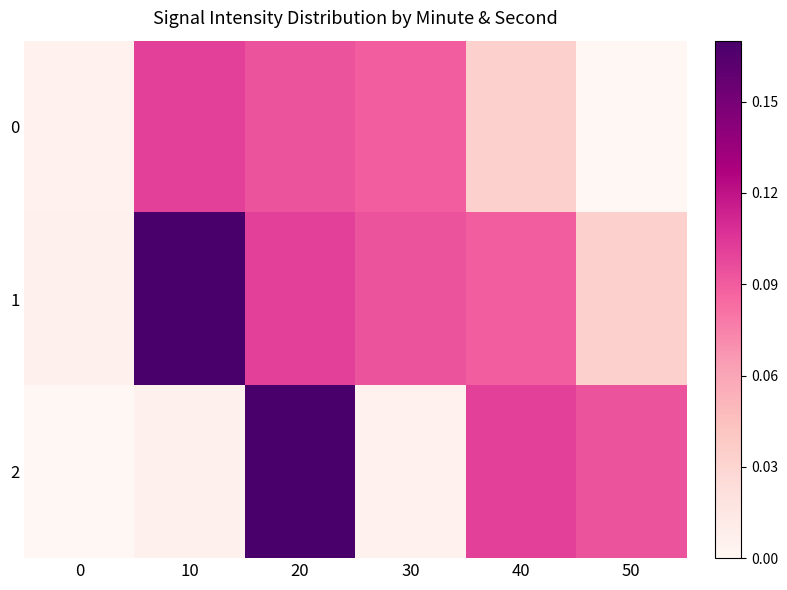

What is the total value across all series at 40?

0.2